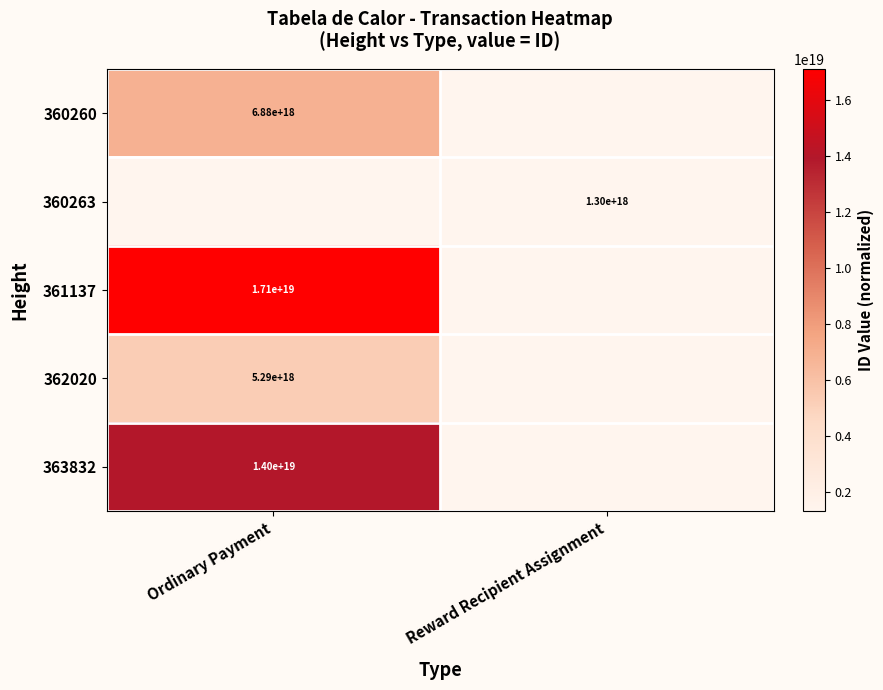

True or false: 360263 has a value of 1300000000000000000 at Reward Recipient Assignment.

True